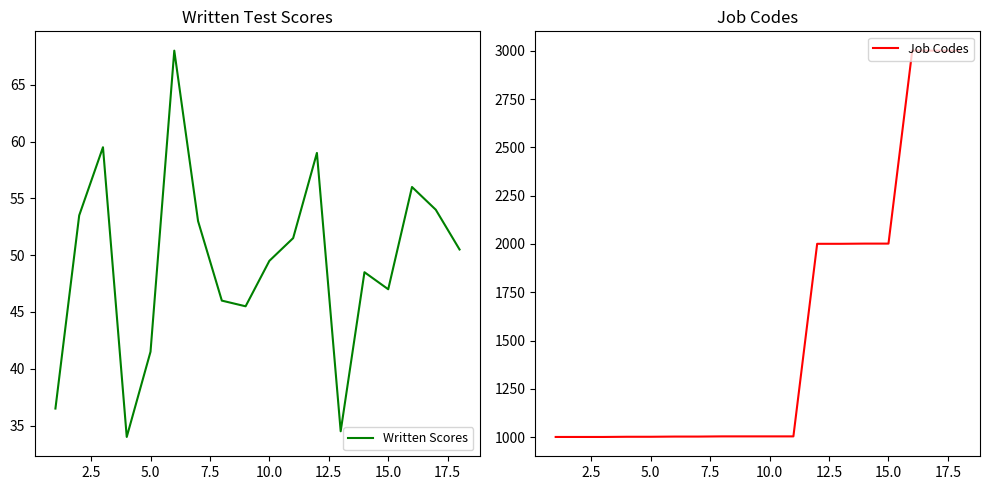

True or false: Written Scores and Job Codes intersect in this chart.

False